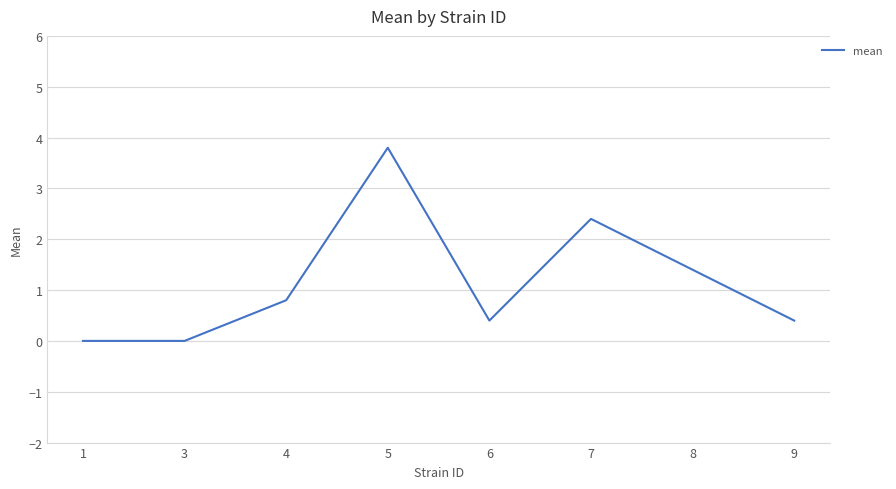

True or false: the data has more than 2 interior local peaks.

False